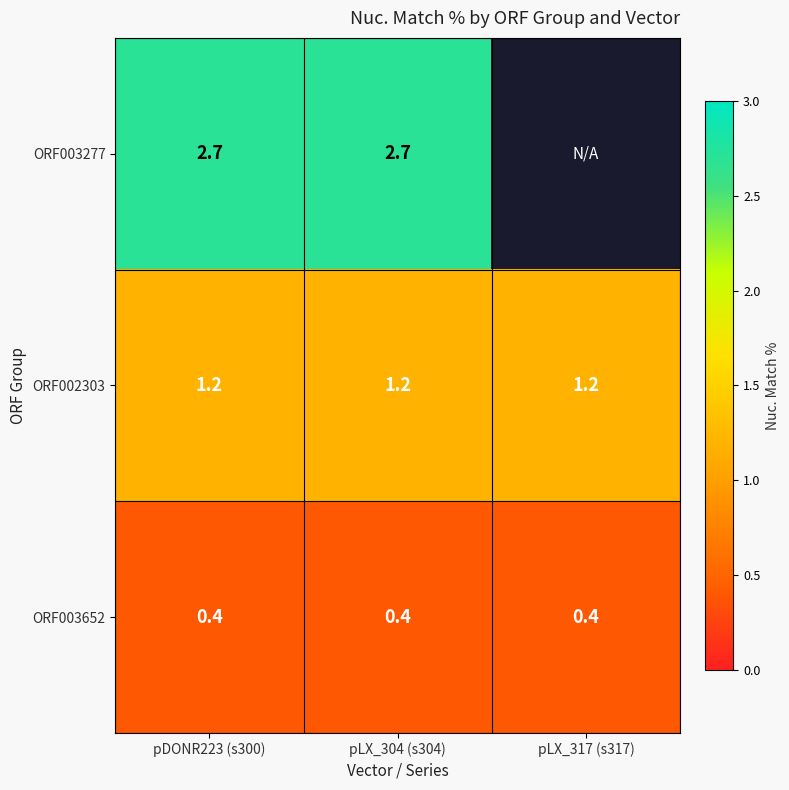

What is the average value of the ORF003652 series?

0.4